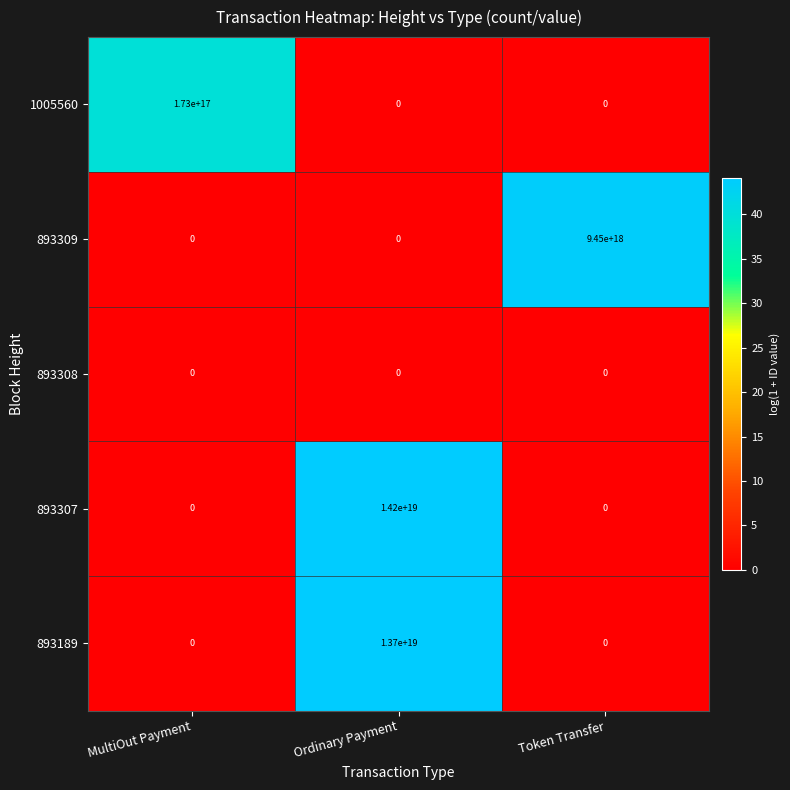

Which series has the largest total across all categories?

893307